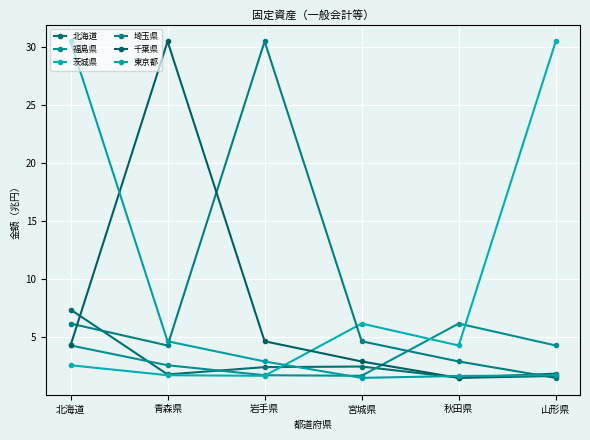

At 秋田県, list the series in order from smallest to largest.

千葉県, 北海道, 東京都, 埼玉県, 茨城県, 福島県